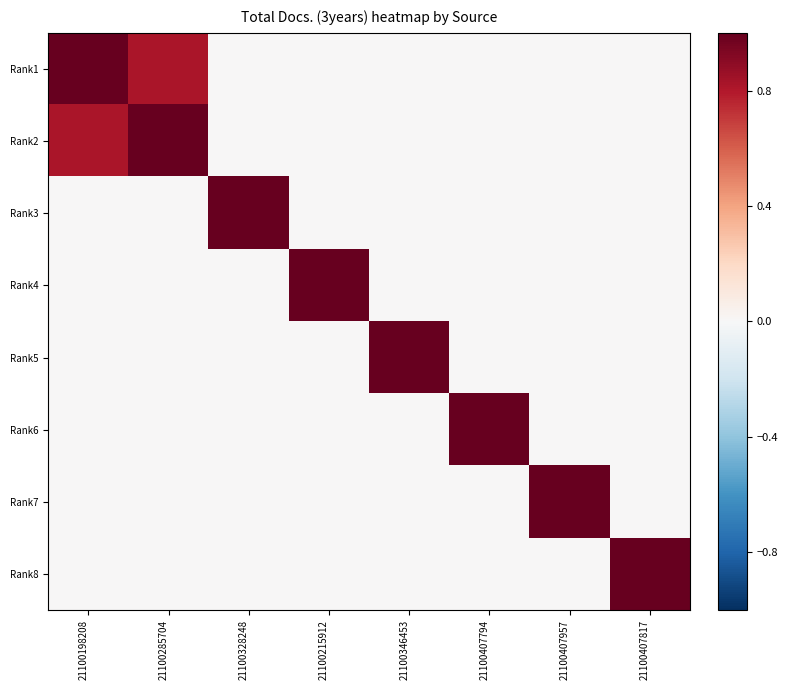

Which category has the highest value across all series?

21100198208